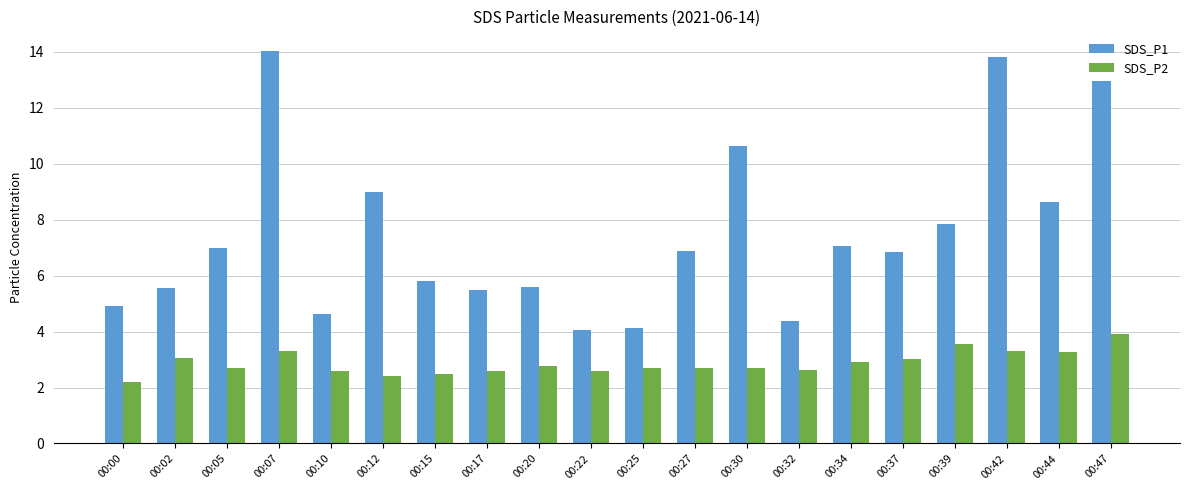

Which series has the largest total across all categories?

SDS_P1